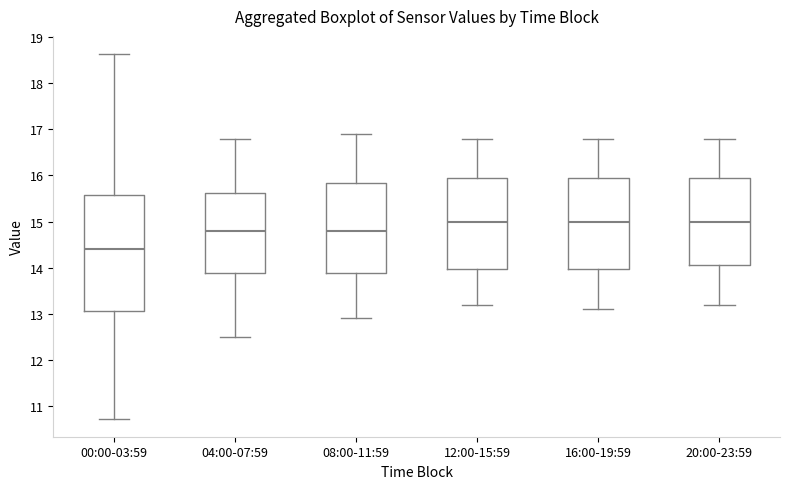

Which box is the tallest, from its lower edge to its upper edge?

00:00-03:59